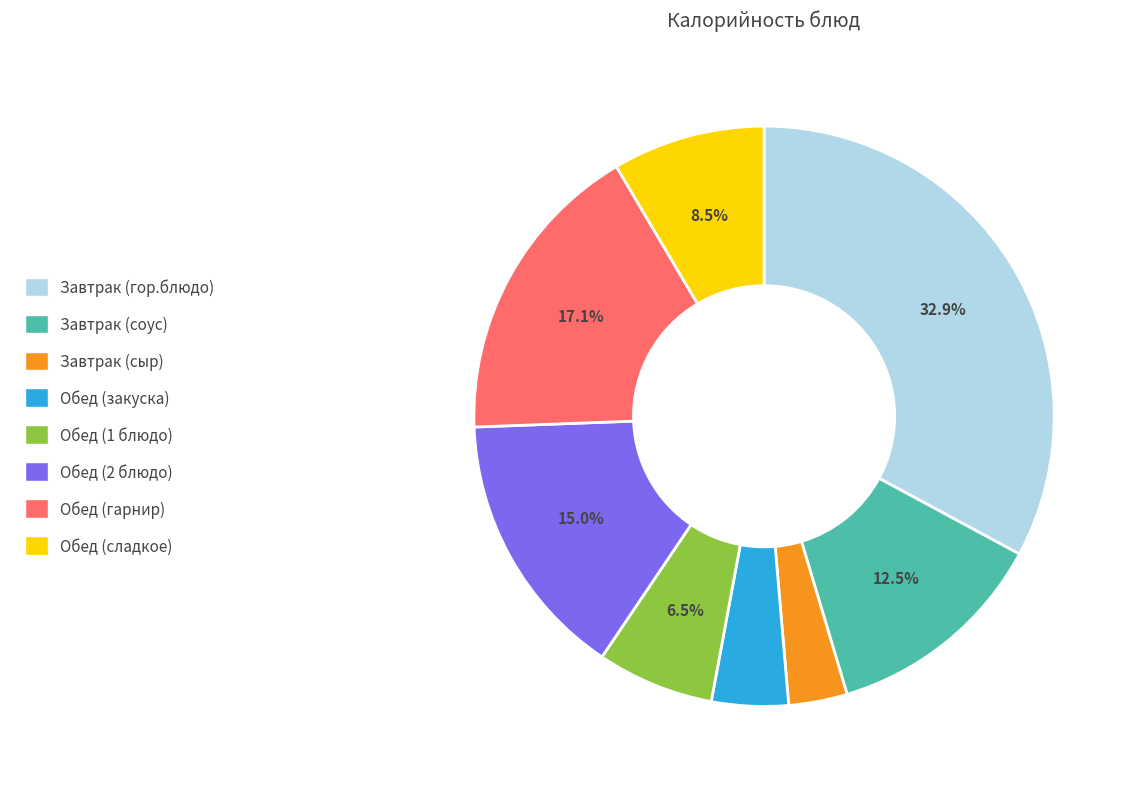

Is the sum of Обед (1 блюдо) and Обед (2 блюдо) greater than half?

No